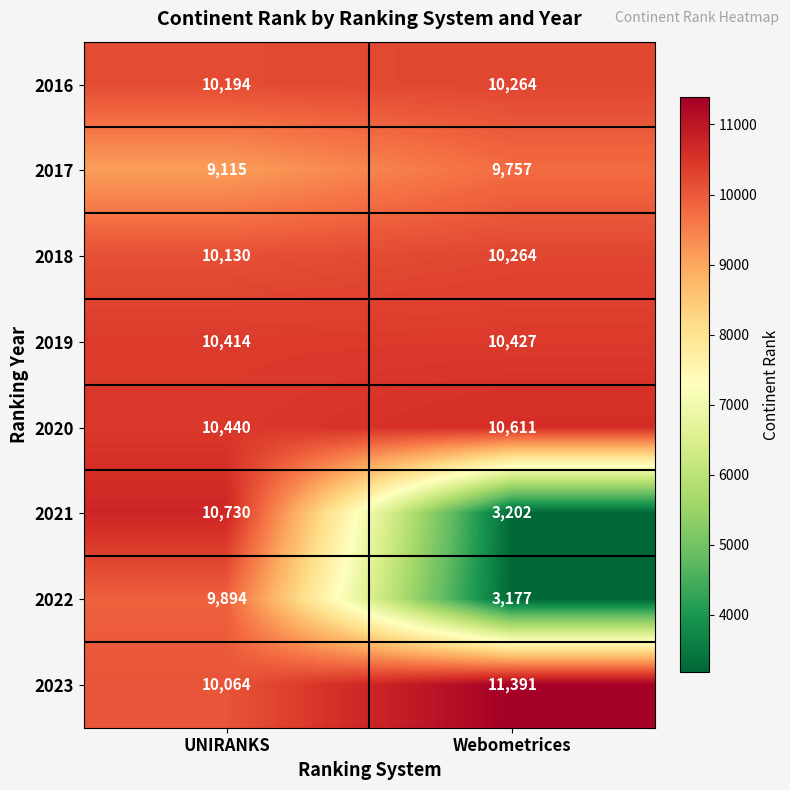

Which series changed the most between UNIRANKS and Webometrices?

2021